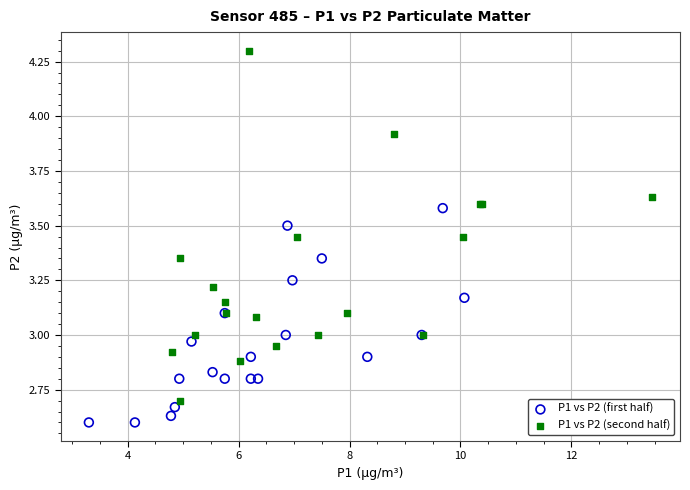

What are all the series names shown in the legend?

P1 vs P2 (first half), P1 vs P2 (second half)